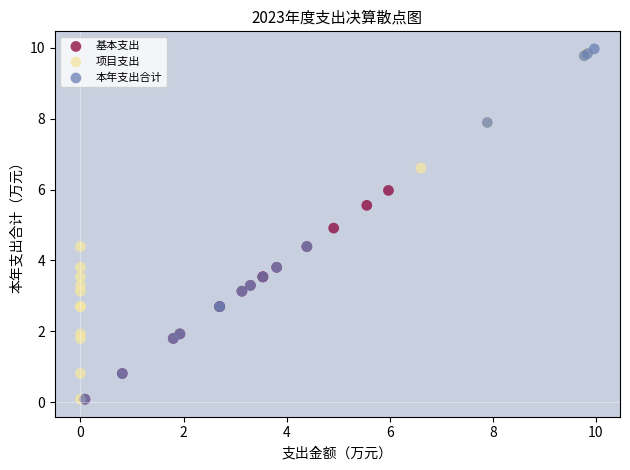

What are all the series names shown in the legend?

基本支出, 项目支出, 本年支出合计